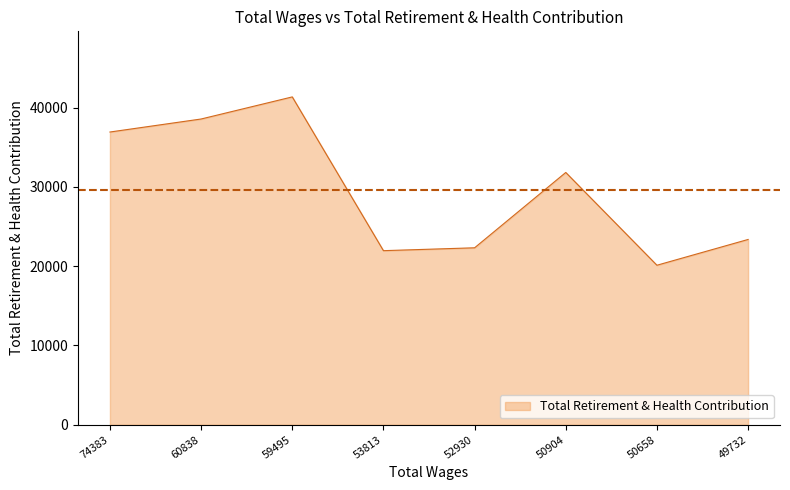

Which label corresponds to the smallest value in the chart?

50658